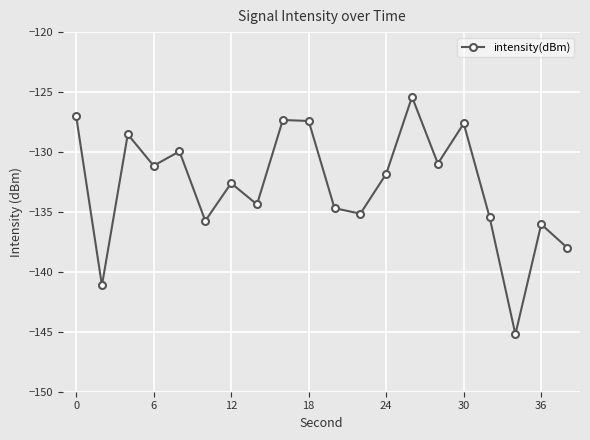

What is the maximum value shown in the chart?

-125.4